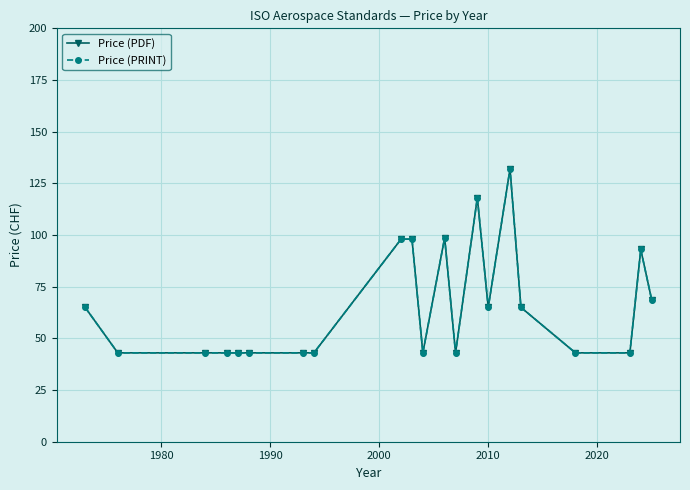

How many lines are shown in the chart?

2